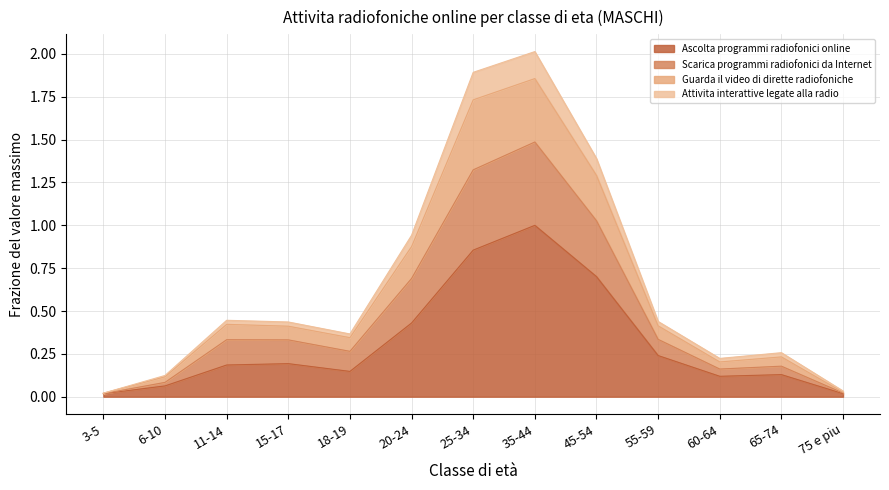

At how many categories does at least one series exceed 0?

13